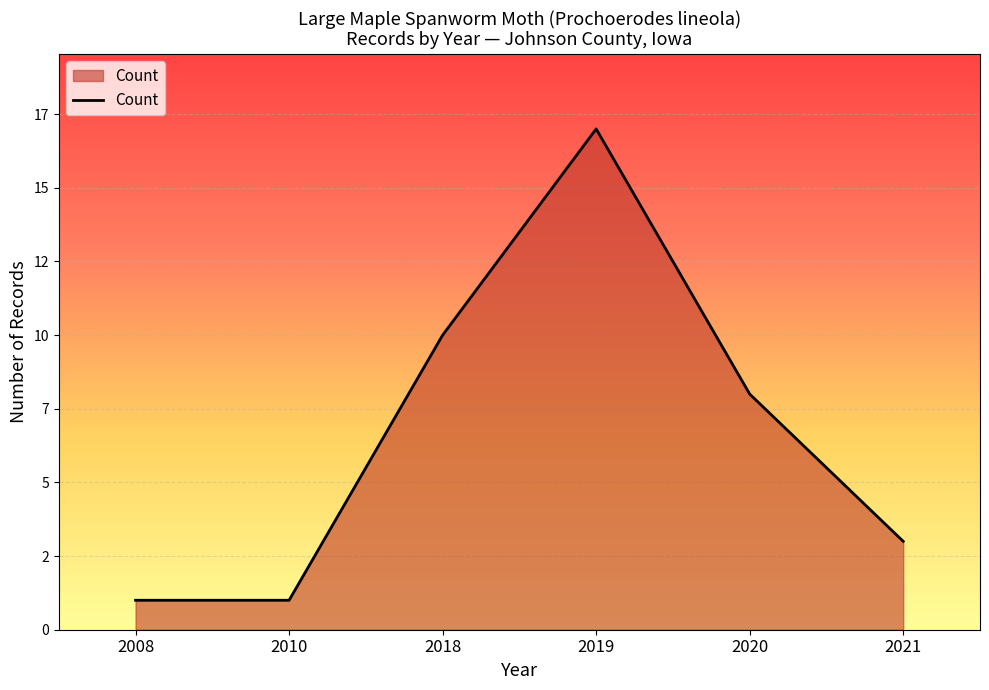

Rank the categories by value from highest to lowest.

2019, 2018, 2020, 2021, 2008, 2010